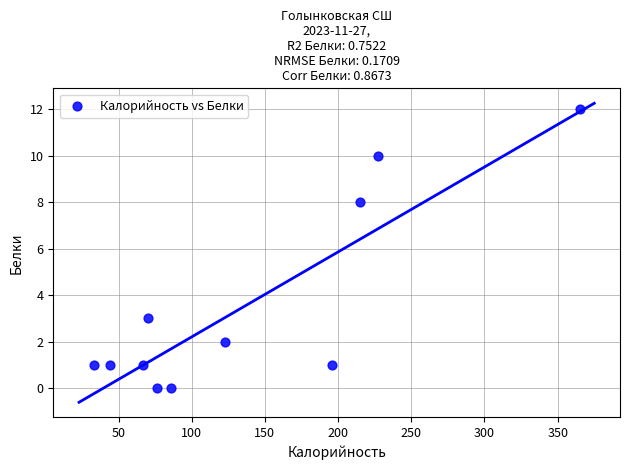

What is the average Y value?

4